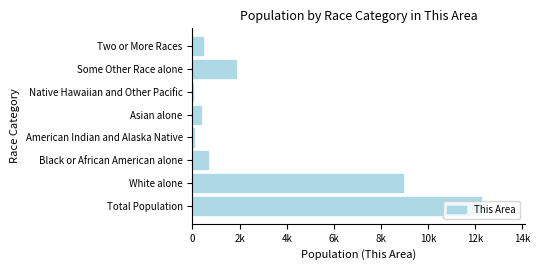

What is the minimum value shown in the chart?

5